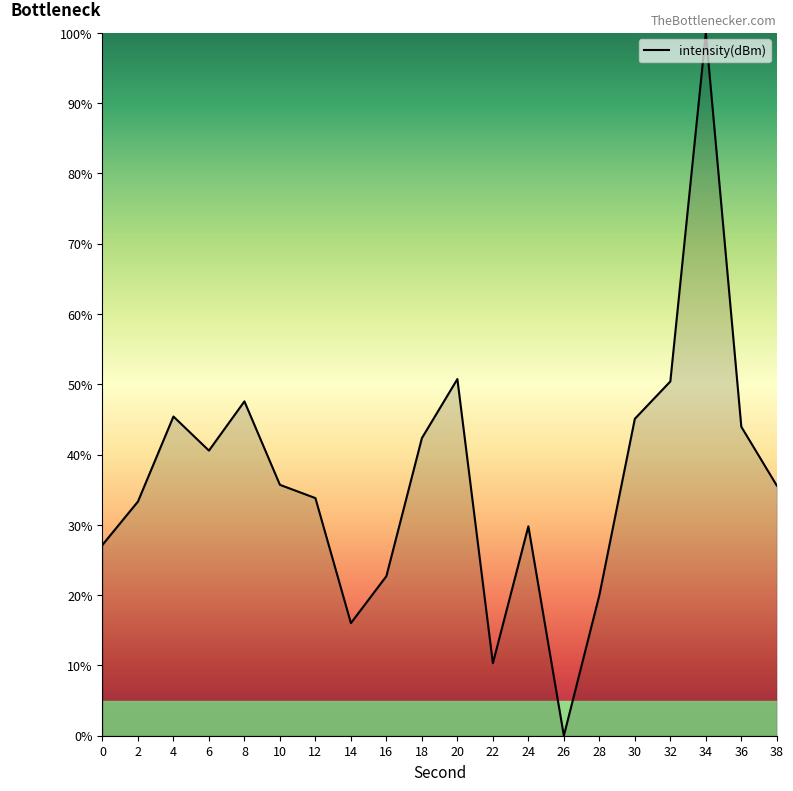

At which category does the chart reach its peak across all series?

34